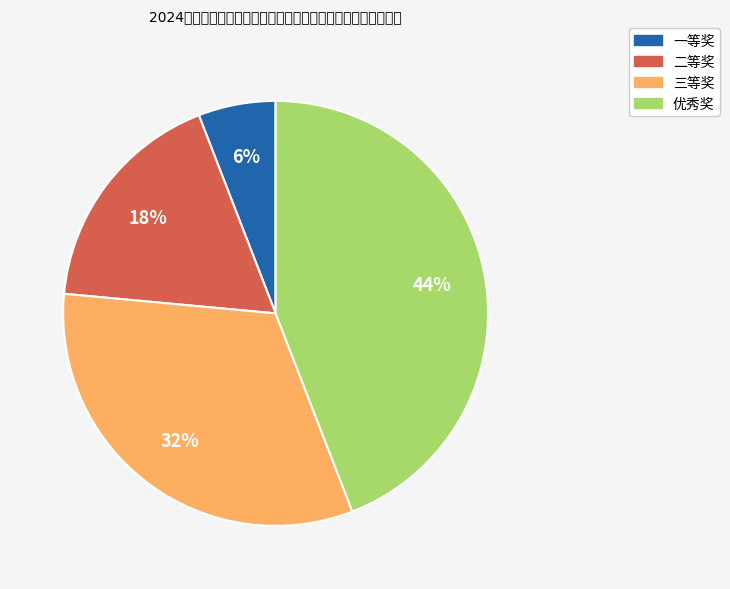

How many segments does this pie chart have?

4